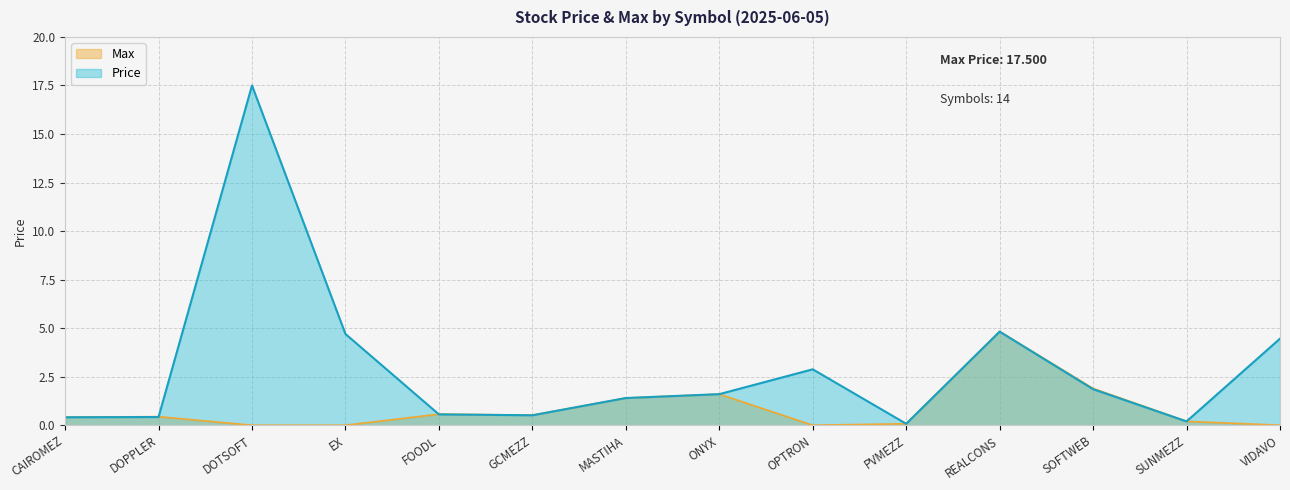

Between DOTSOFT and VIDAVO, which series saw the biggest shift?

Price